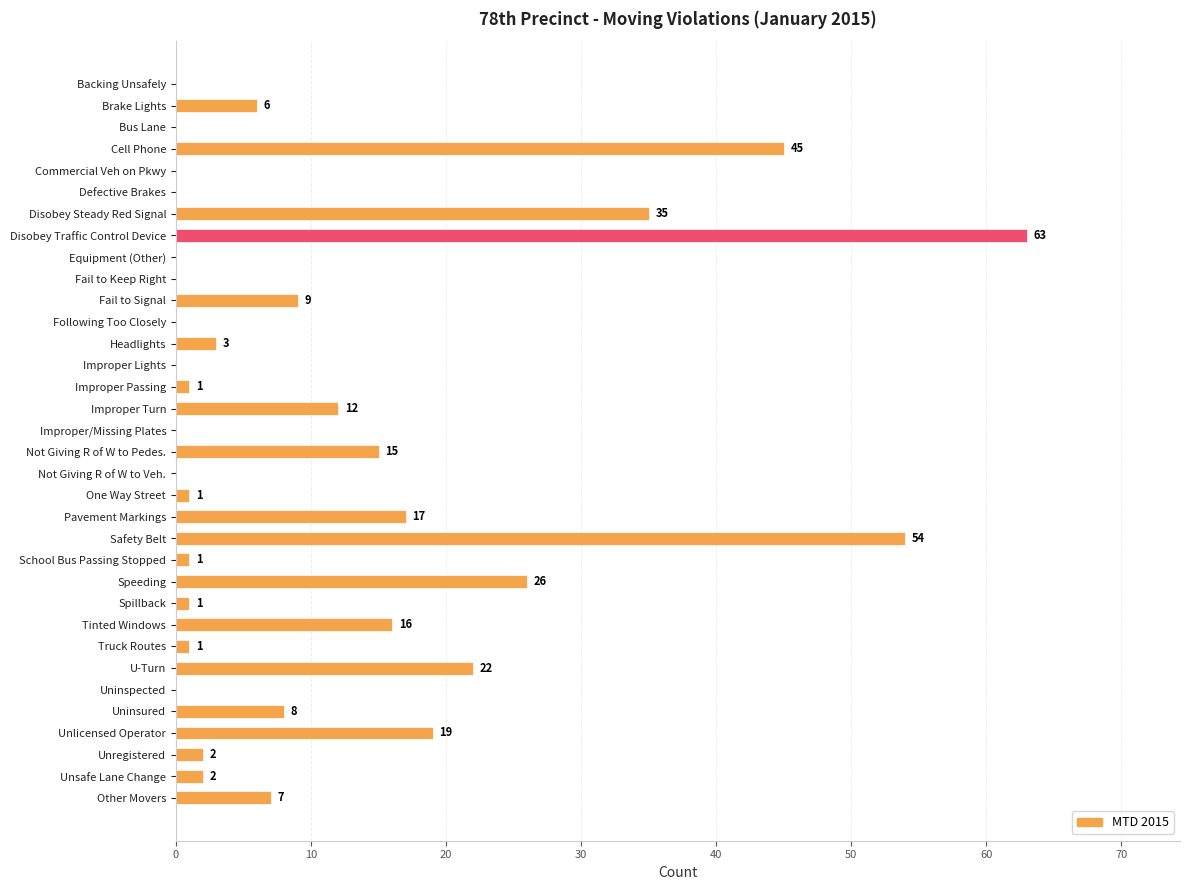

The chart shows a value of 28 at Defective Brakes. True or false?

False